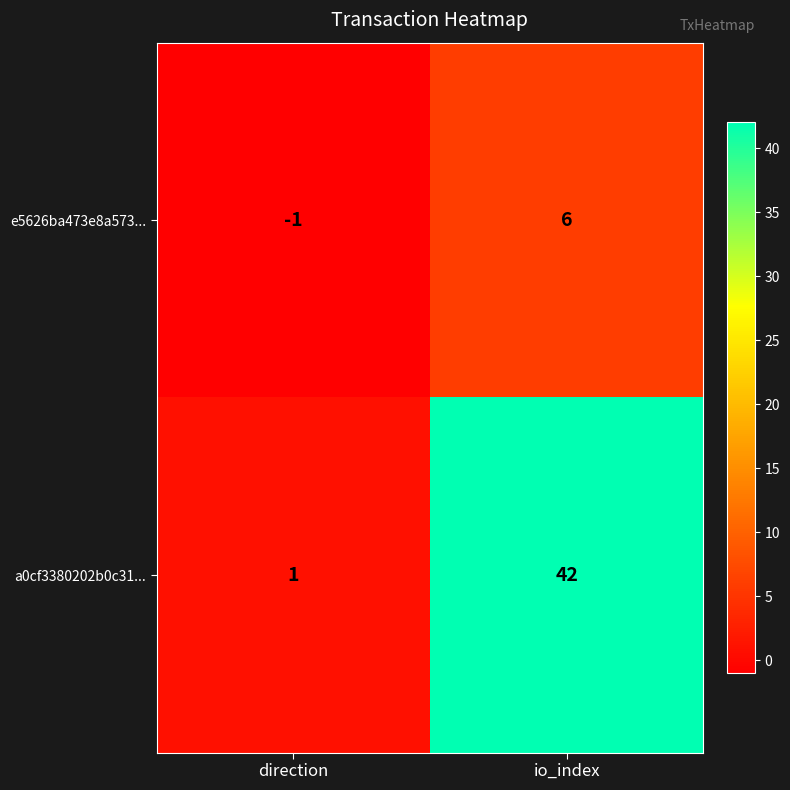

Which series has the largest total across all categories?

a0cf3380202b0c31...